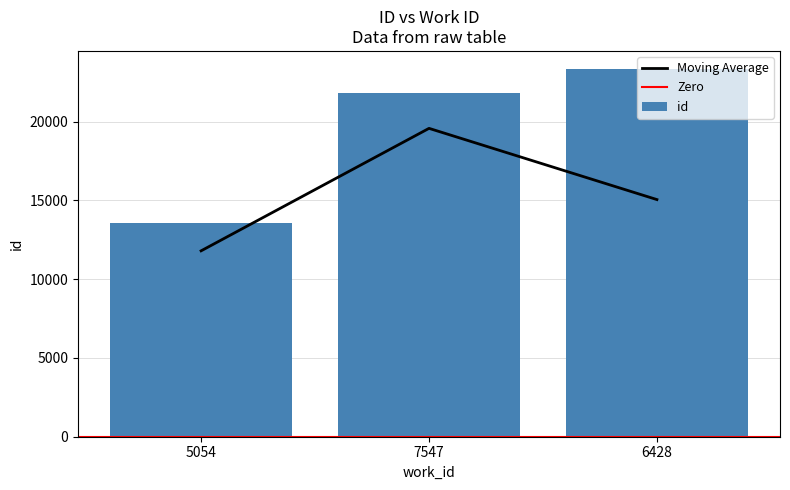

What is the label of the 3rd bar from the left?

6428